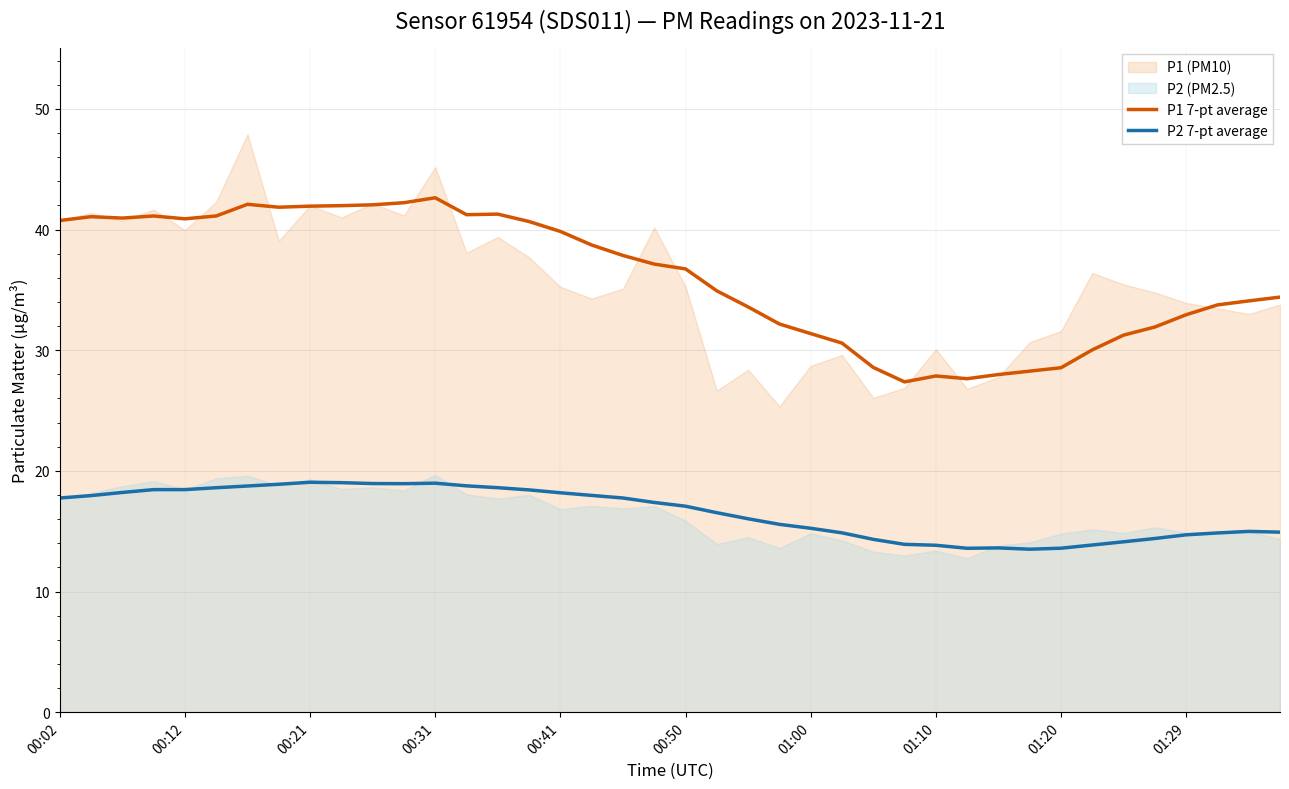

True or false: P1 7-pt average and P2 7-pt average intersect in this chart.

False